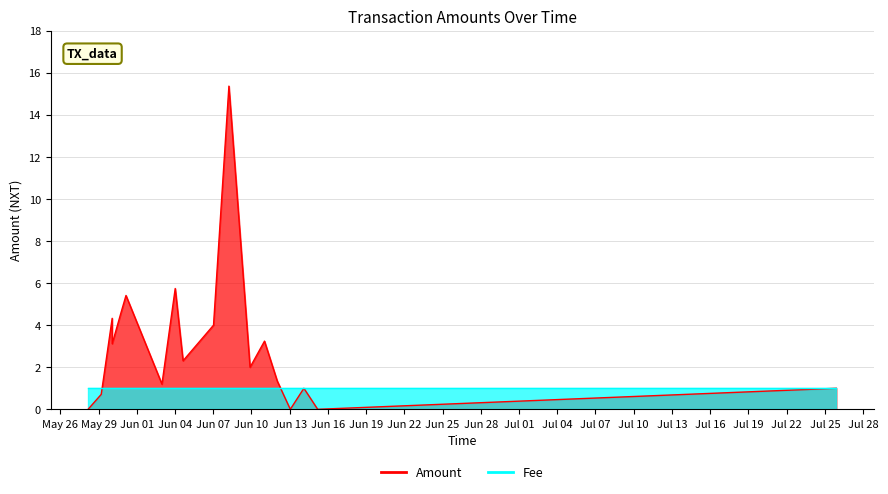

Does the chart have visible grid lines?

Yes